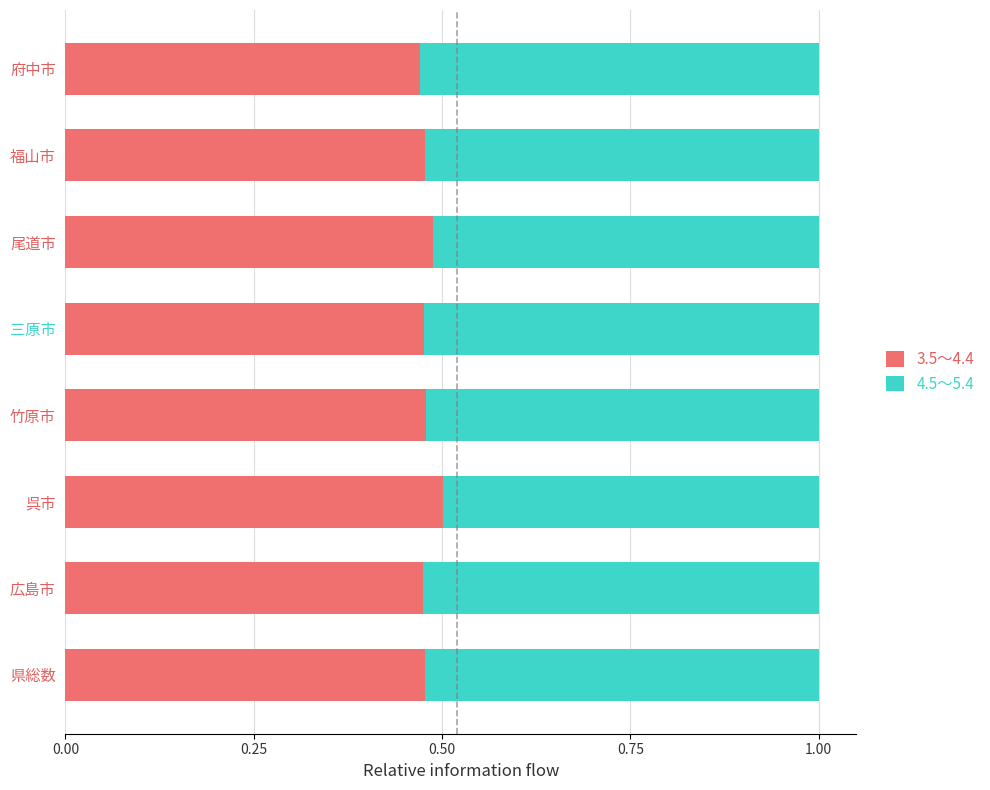

Is it true that 3.5～4.4 equals 0.6 at 府中市?

False